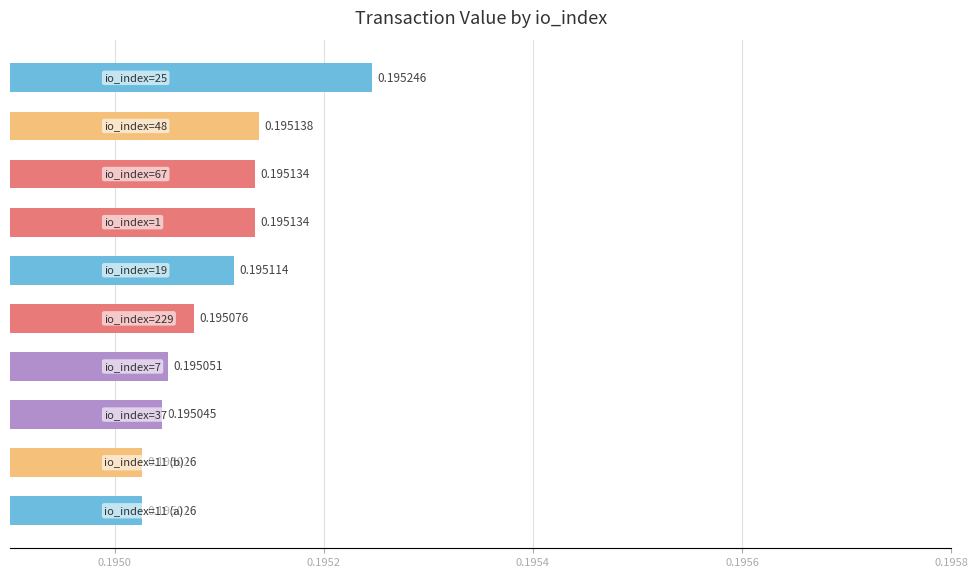

What is the sum of all values?

2.0